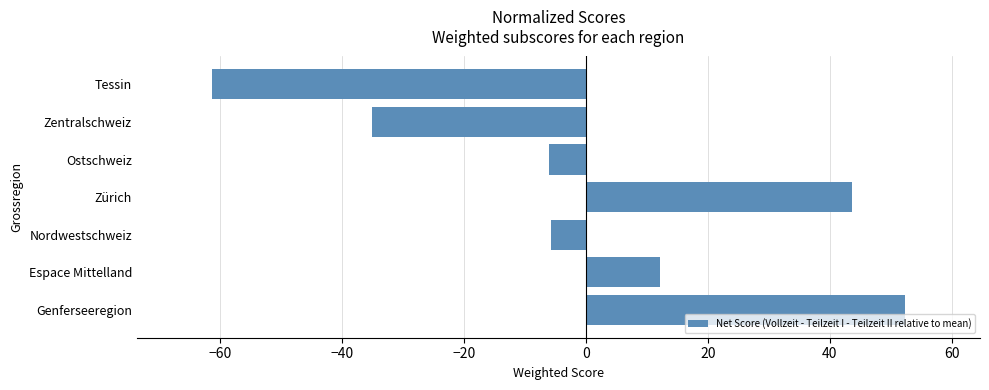

Which has a higher value, Ostschweiz or Genferseeregion?

Genferseeregion